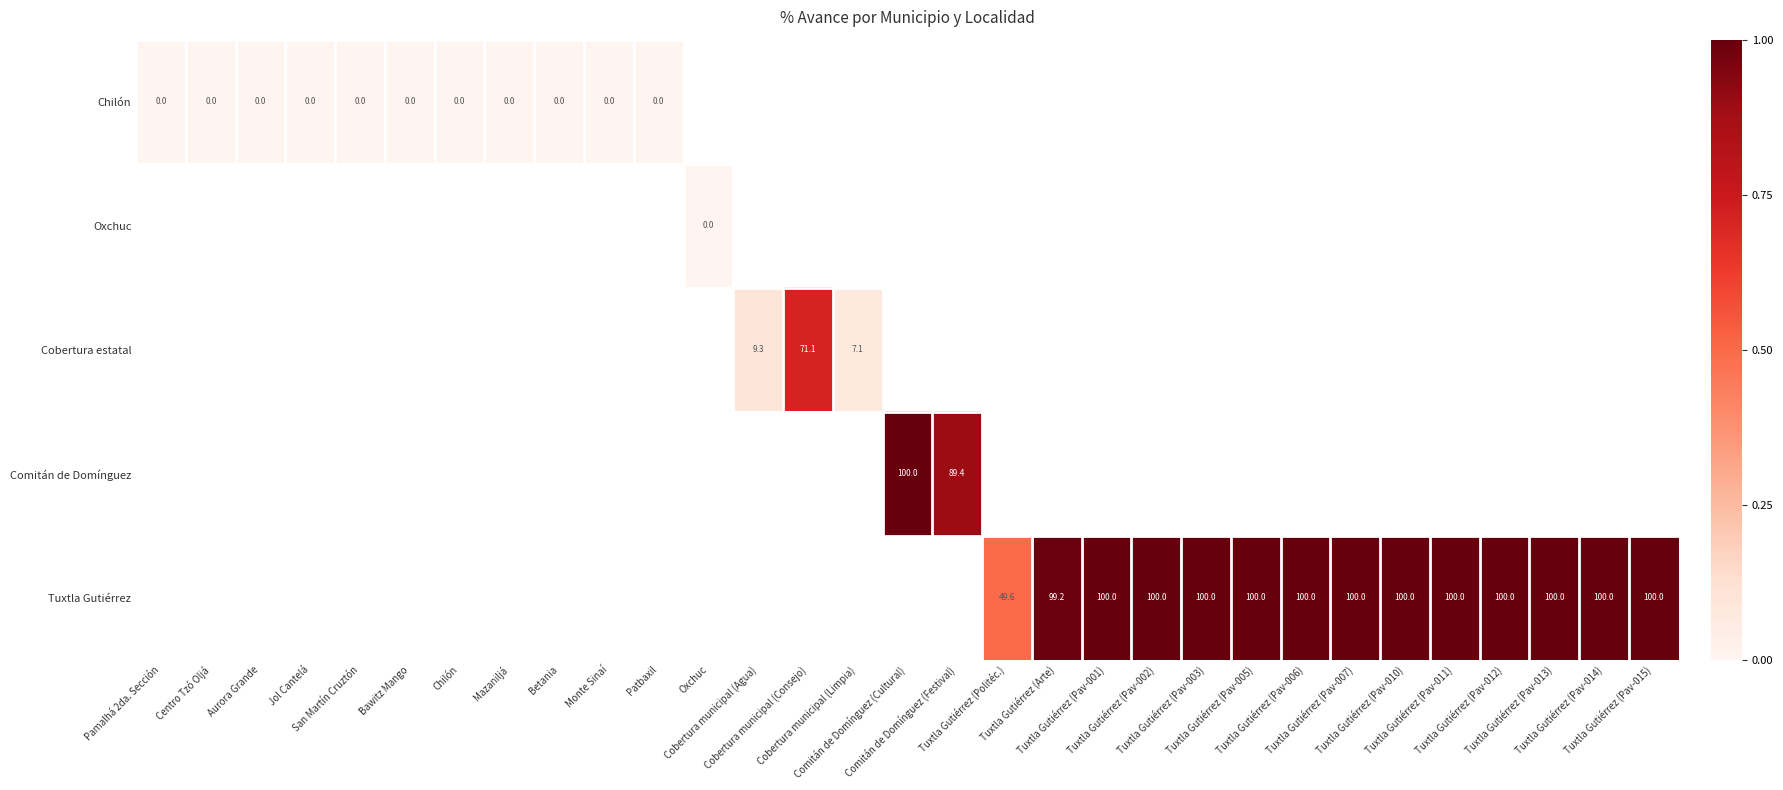

At how many categories does at least one series exceed 0?

19